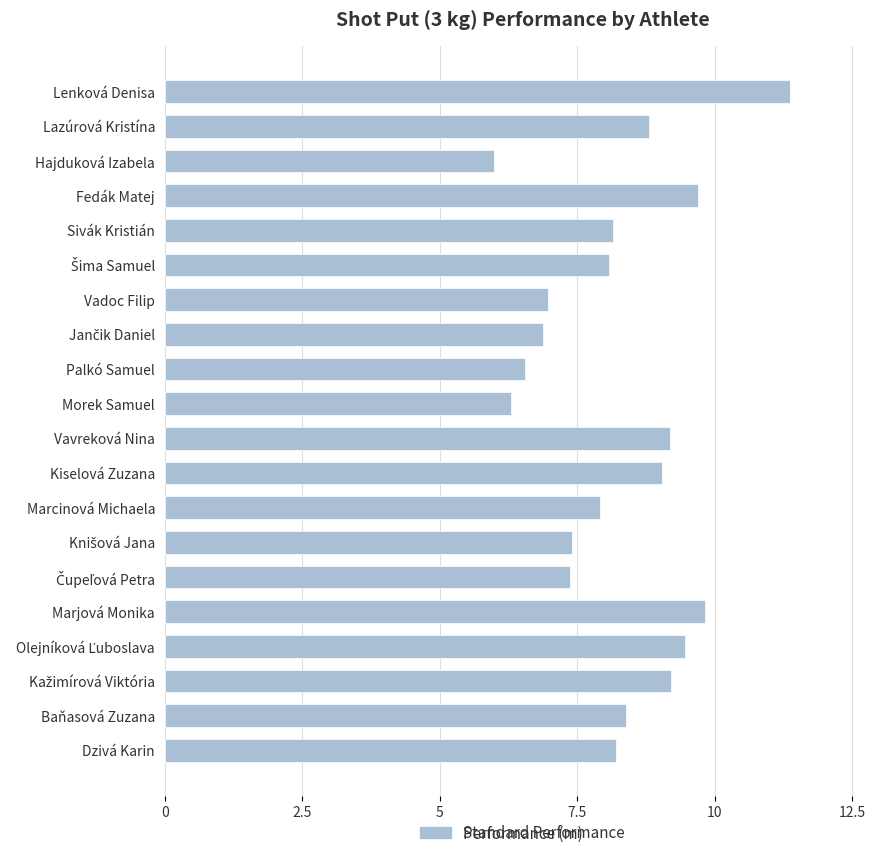

How many data points does each series have?

20